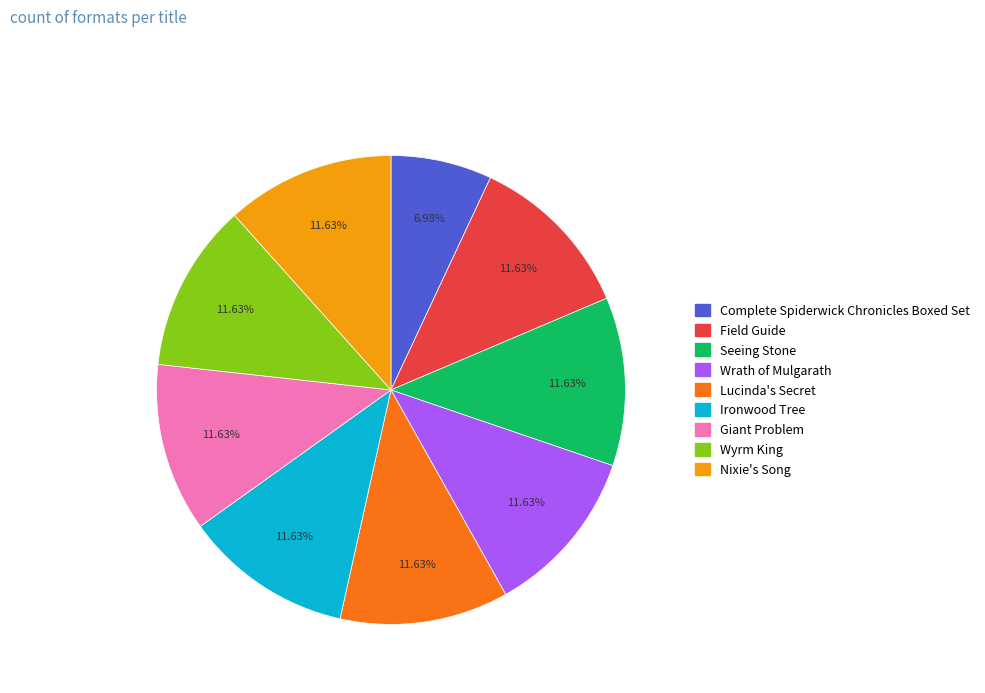

Count the number of slices in the pie.

9